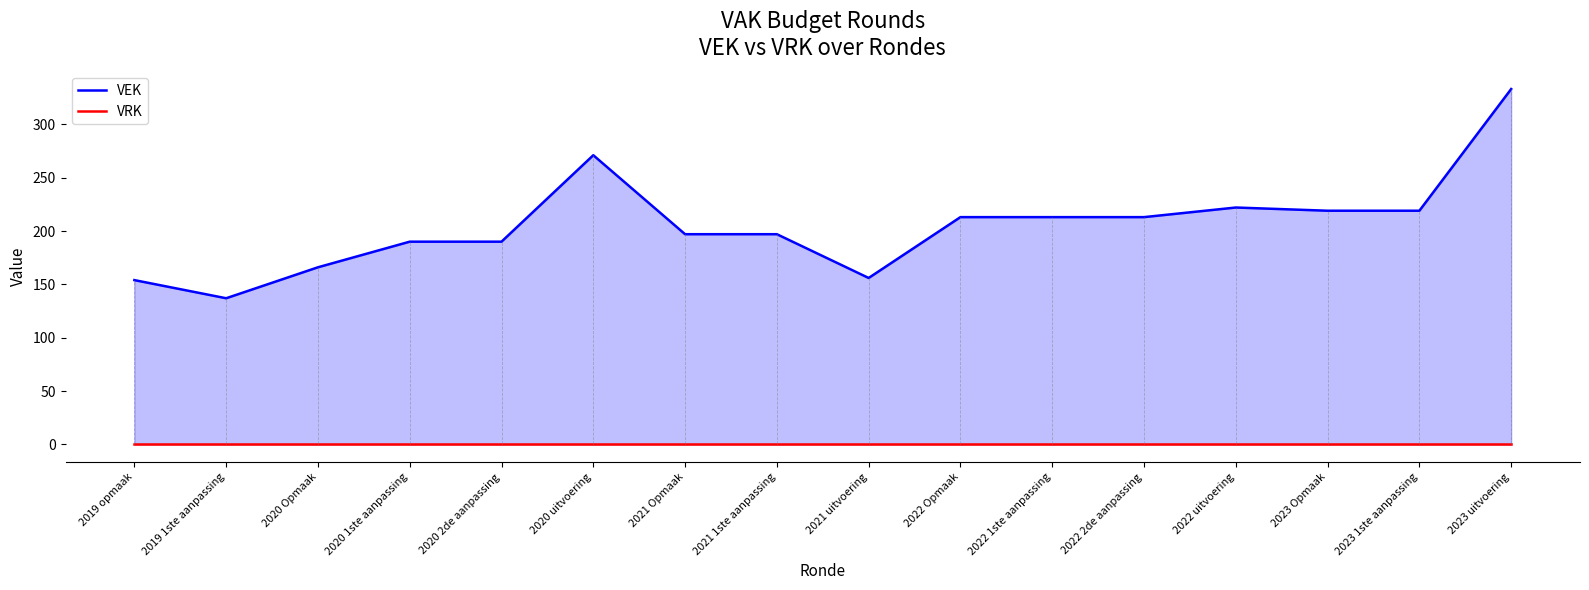

True or false: VEK and VRK intersect in this chart.

False